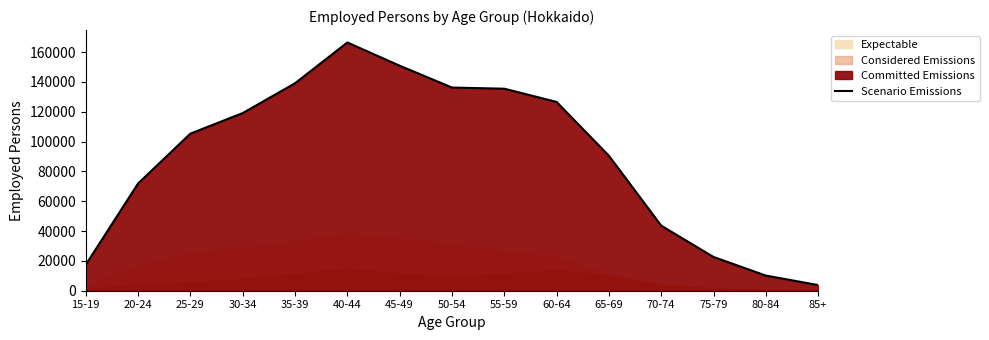

Reading left to right, transcribe all the data shown in this chart.

17440	71940	105360	119140	139140	166480	150920	136260	135490	126620	90520	43640	22640	10150	3800